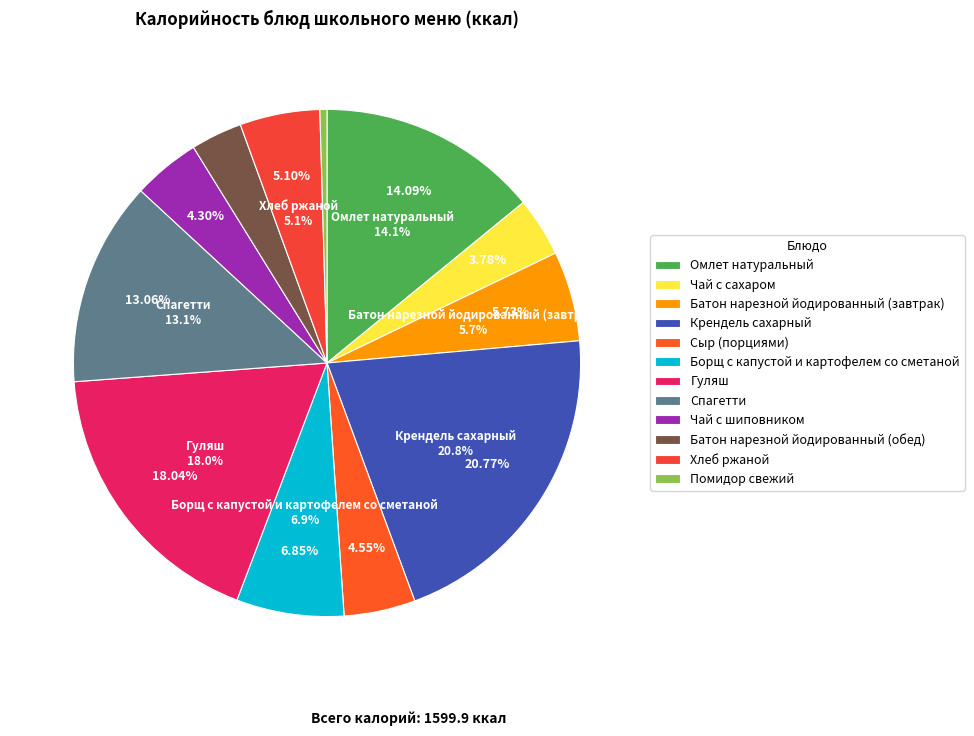

Rank the categories by value from highest to lowest.

Крендель сахарный, Гуляш, Омлет натуральный, Спагетти, Борщ с капустой и картофелем со сметаной, Батон нарезной йодированный (завтрак), Хлеб ржаной, Сыр (порциями), Чай с шиповником, Чай с сахаром, Батон нарезной йодированный (обед), Помидор свежий